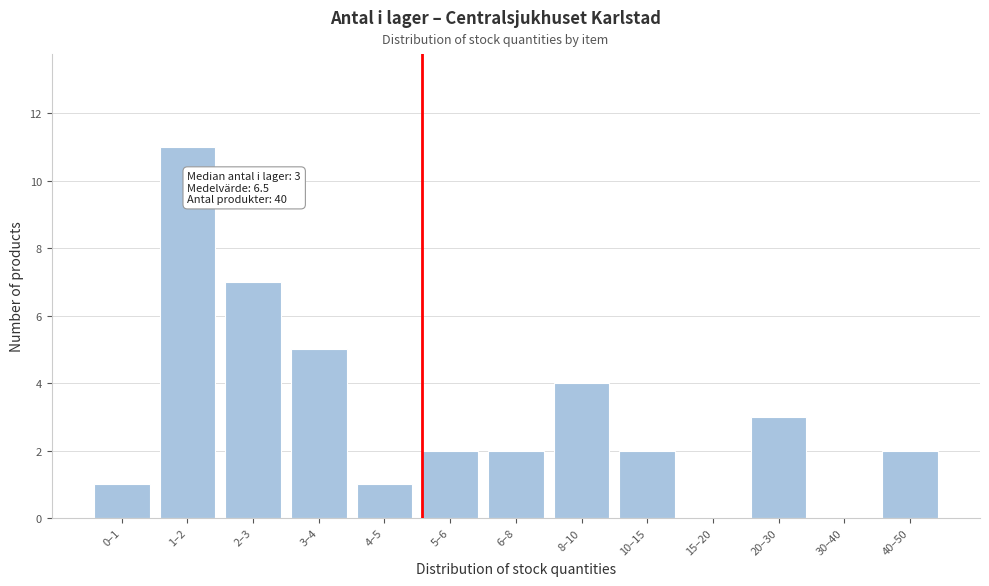

Reading right to left, list all the values displayed in this chart.

40–50=2	30–40=0	20–30=3	15–20=0	10–15=2	8–10=4	6–8=2	5–6=2	4–5=1	3–4=5	2–3=7	1–2=11	0–1=1